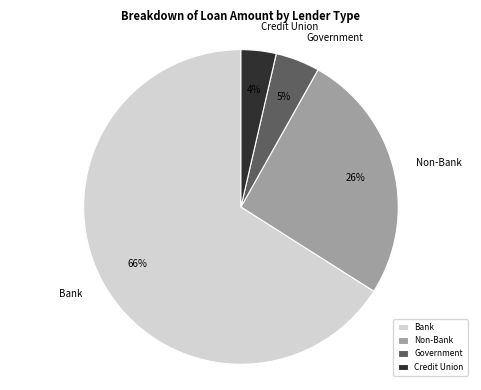

How many segments does this pie chart have?

4